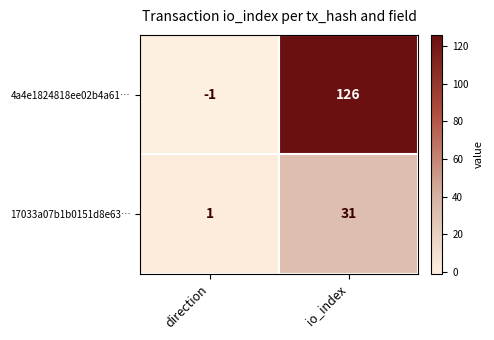

Reading left to right, extract all data points from this chart.

4a4e1824818ee02b4a61…: direction=-1	io_index=126
17033a07b1b0151d8e63…: direction=1	io_index=31